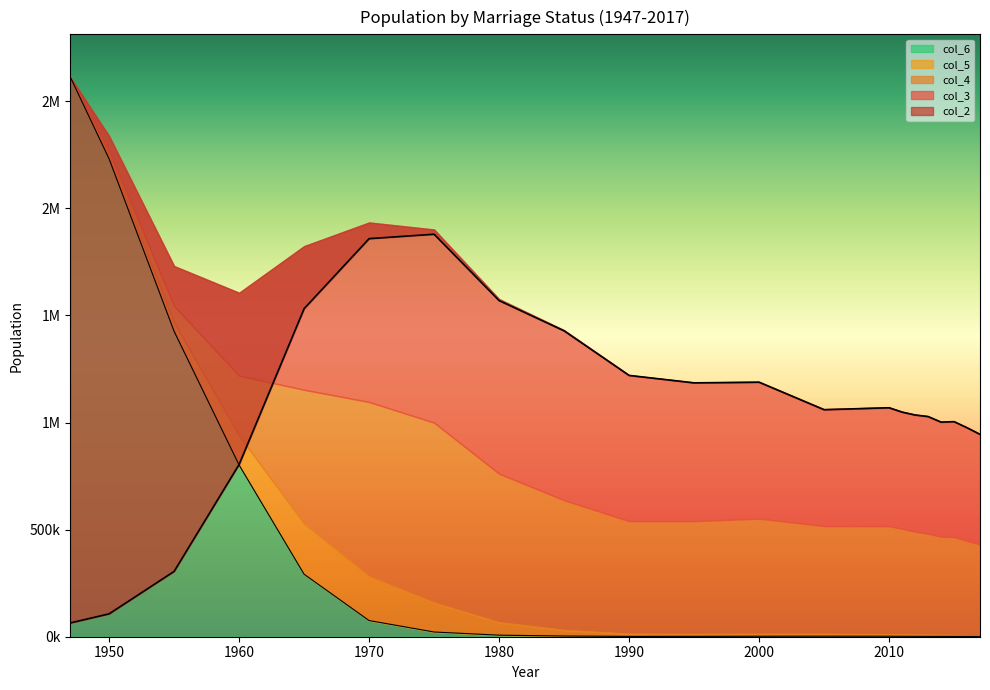

At which category does col_2 reach its first local valley?

1995